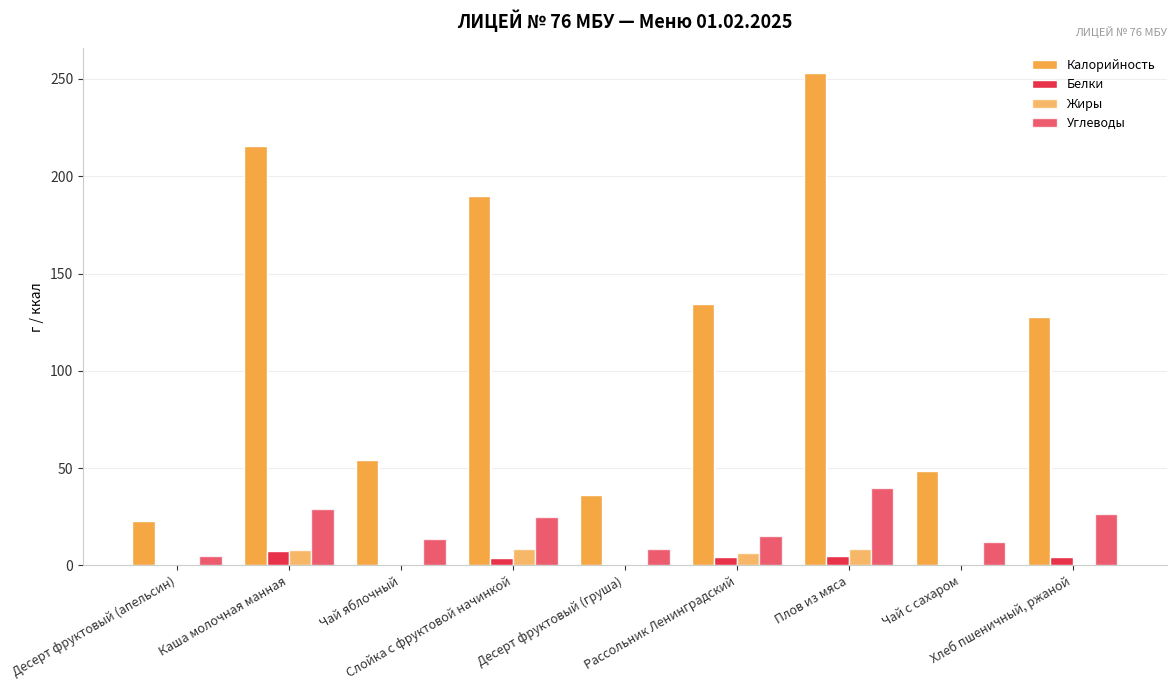

Is it true that Белки equals 7.4 at Каша молочная манная?

True